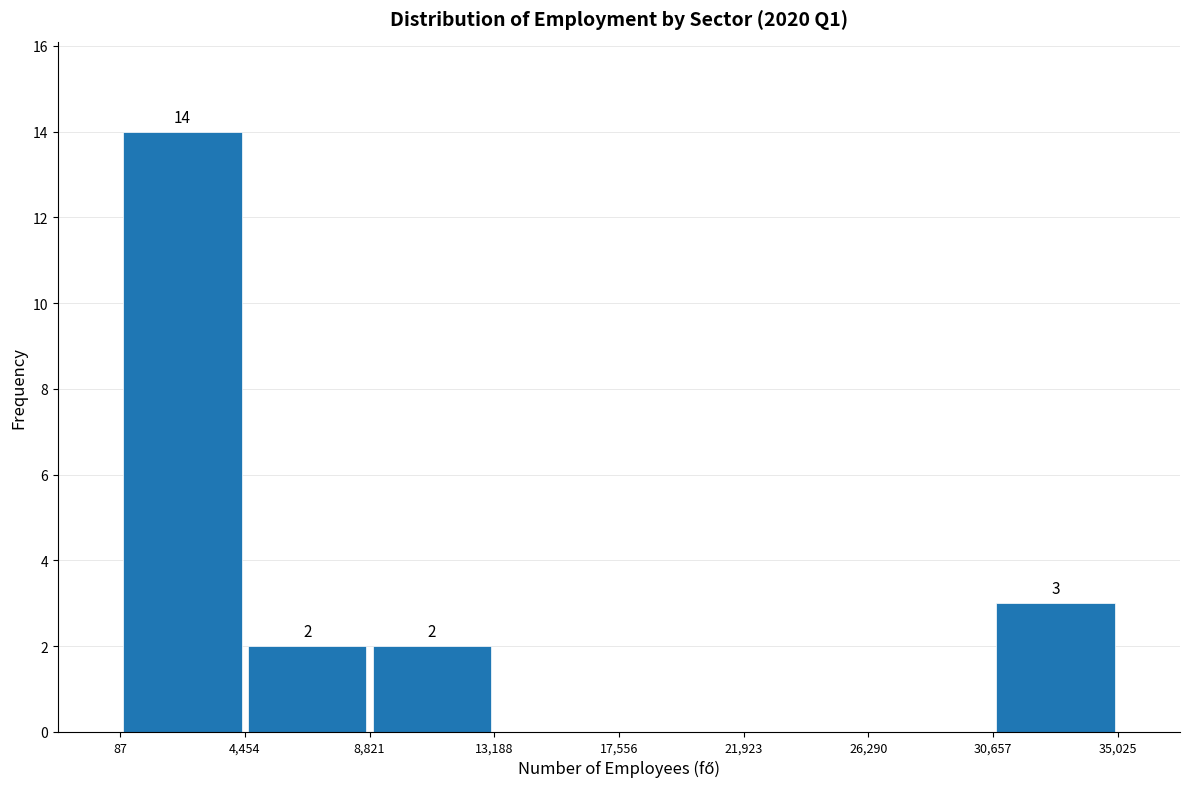

Over which range of the x-axis is the bar tallest?

87 to 4,454